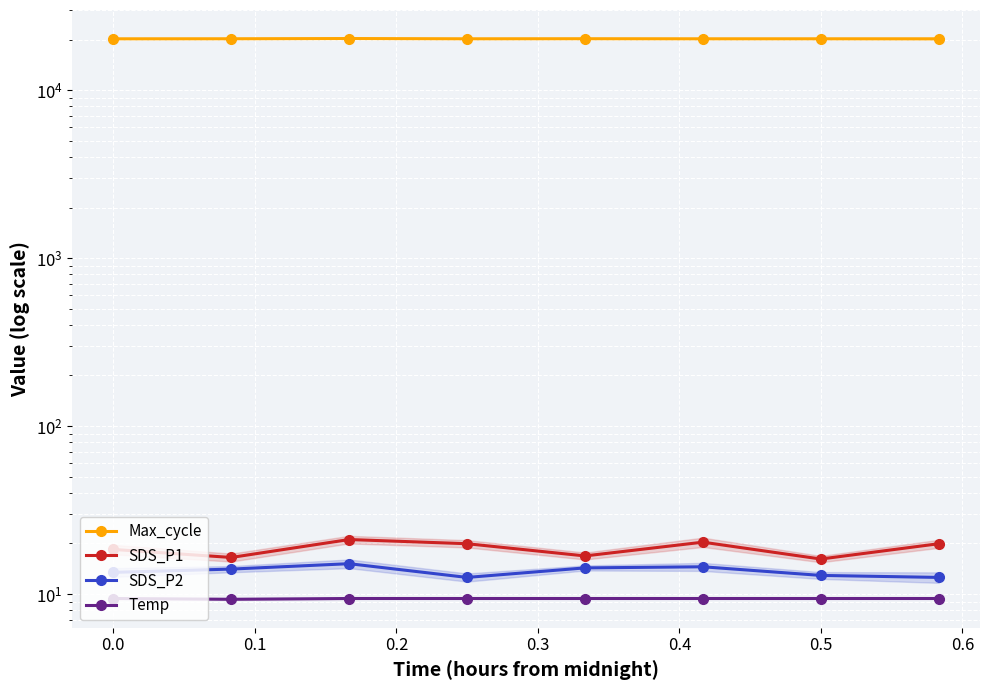

Which series has the widest spread of values?

Max_cycle